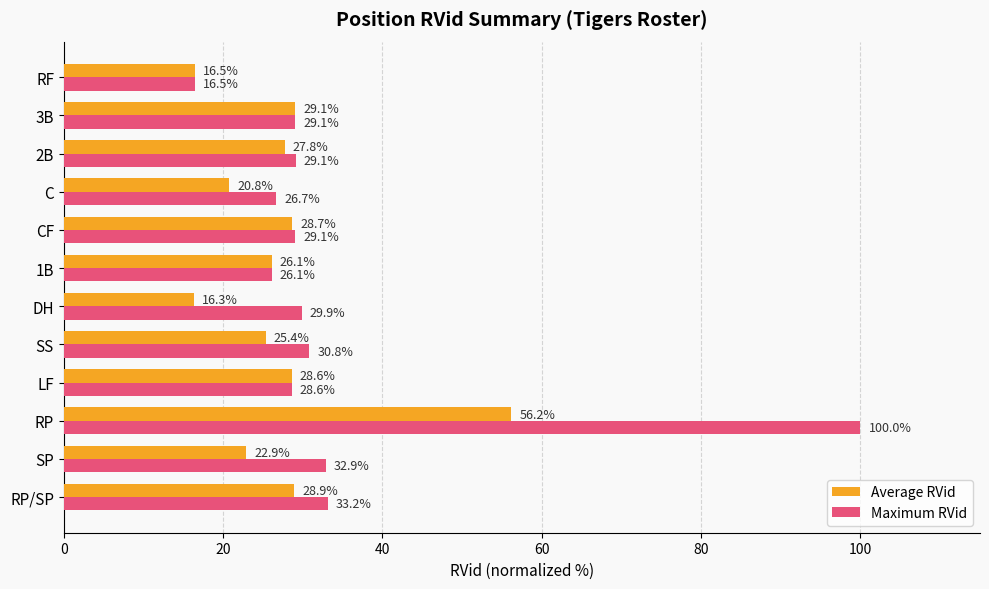

List the series in order of their overall mean, lowest first.

Average RVid, Maximum RVid